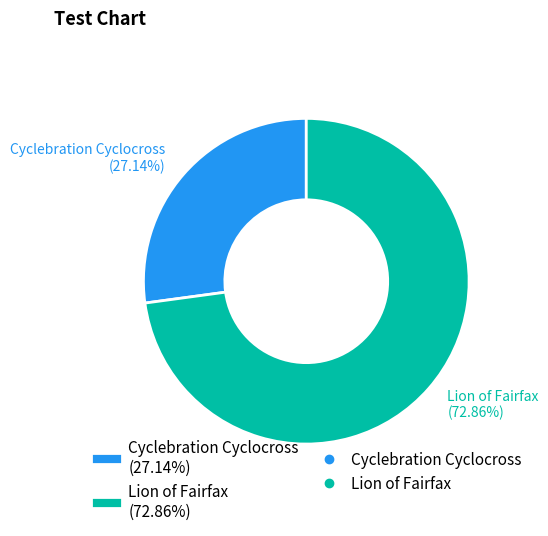

Which slice is the smallest?

Cyclebration Cyclocross